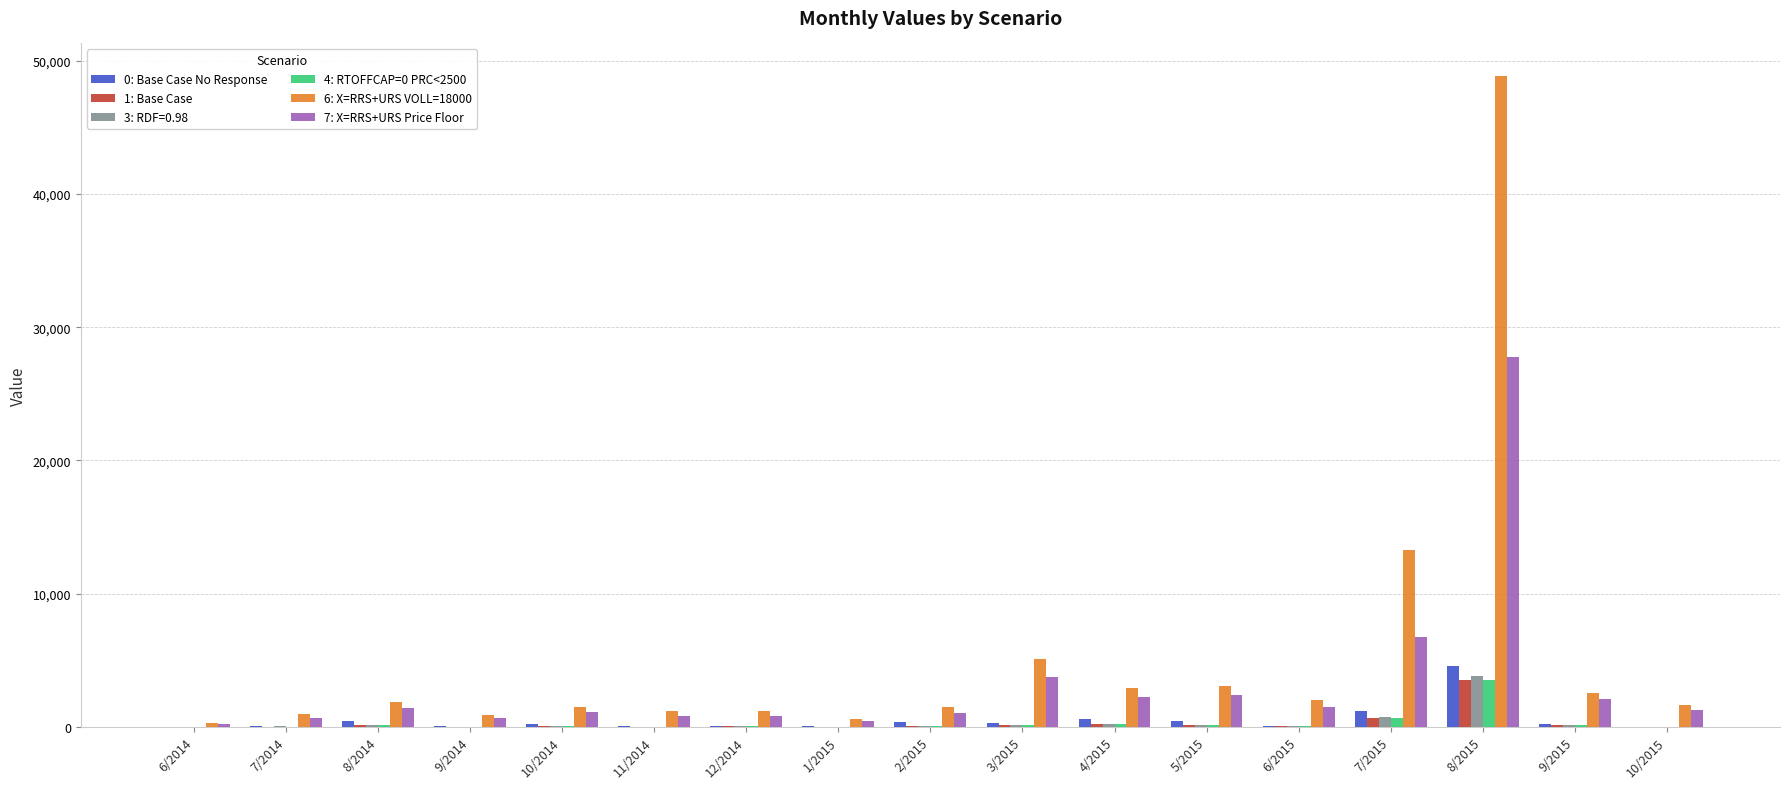

How many groups of bars are there?

17